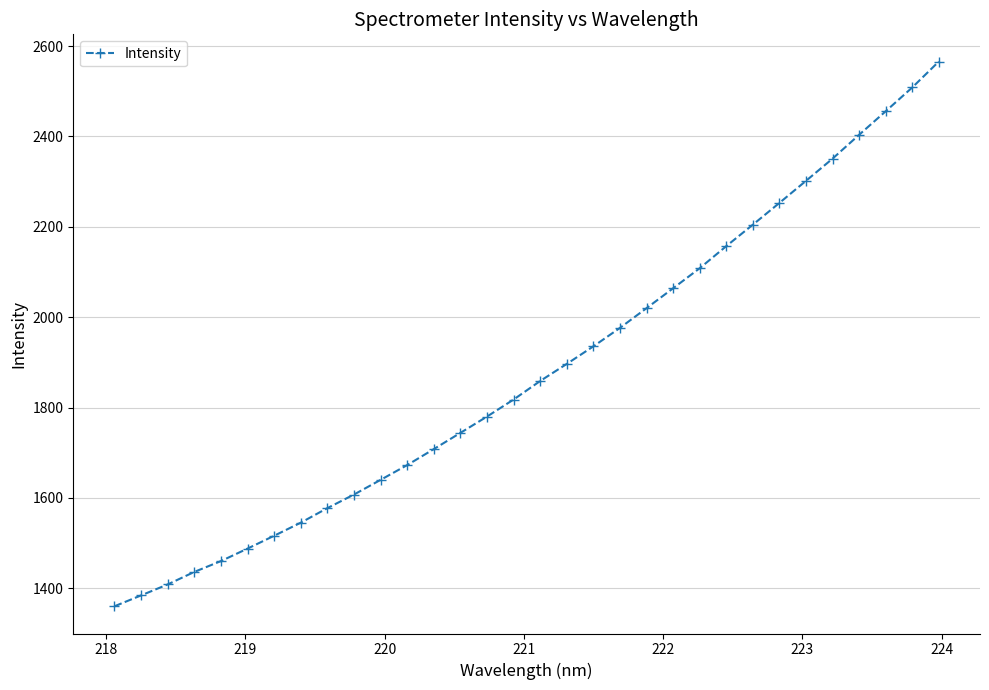

What is the difference between the maximum and minimum values?

1205.4